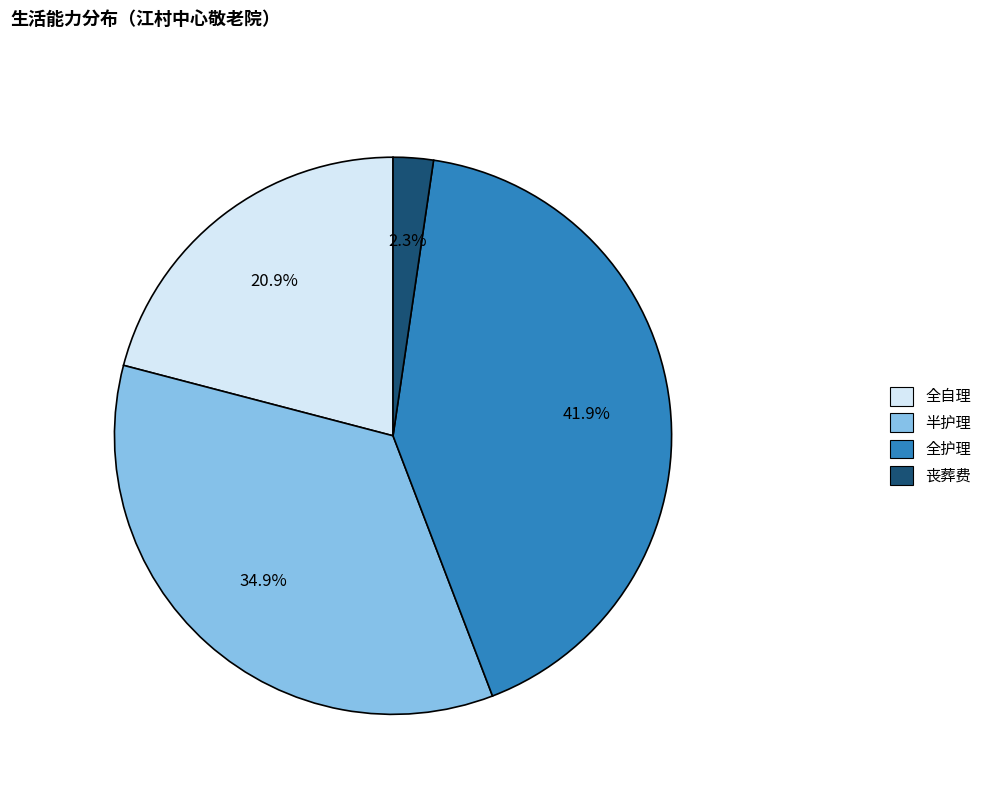

Does 丧葬费 account for over 50% of the chart?

No